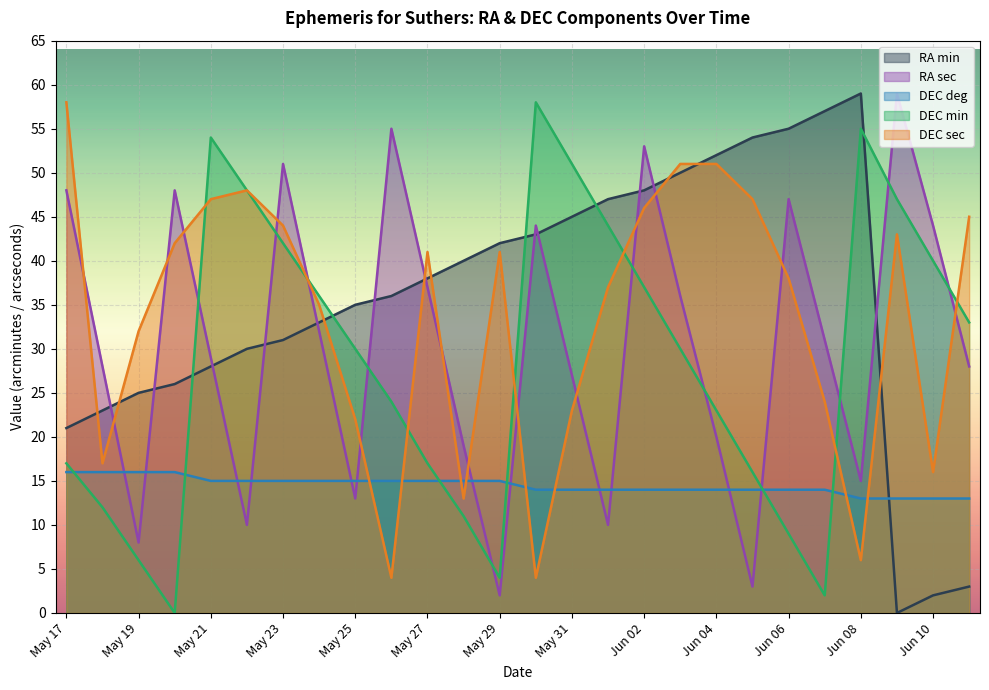

How many DEC deg values are between 14 and 15?

18